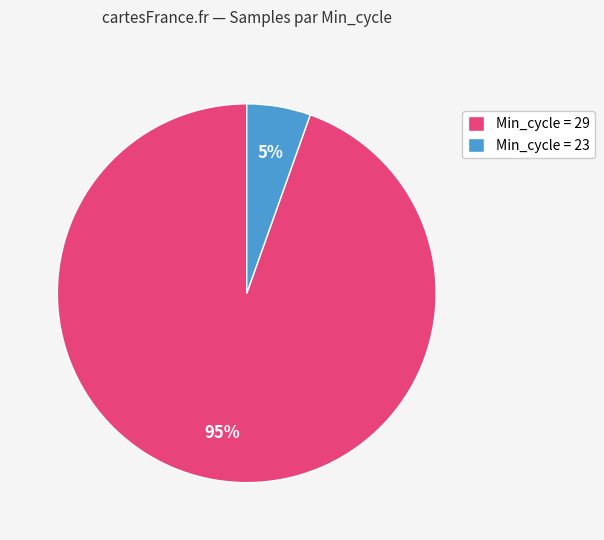

To the nearest percent, what portion does Min_cycle = 29 represent?

95%